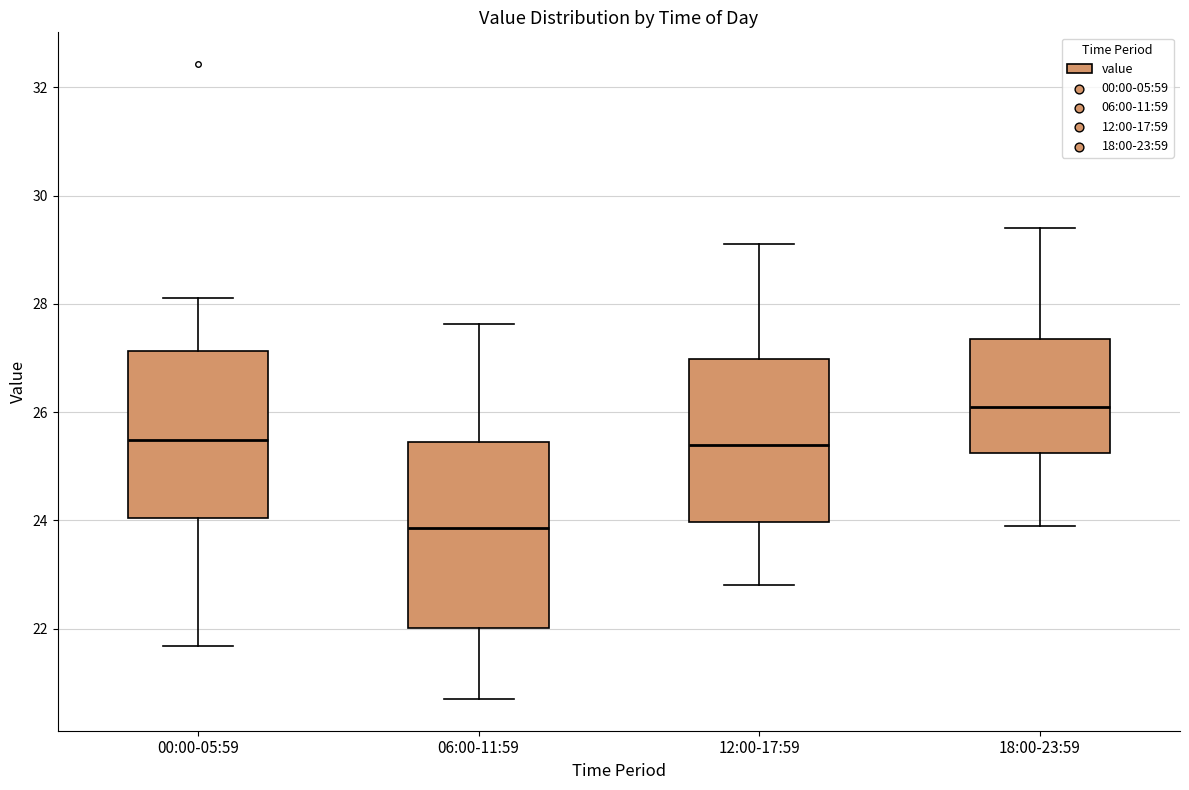

Comparing the boxes themselves (not the whiskers), which one is the tallest?

06:00-11:59